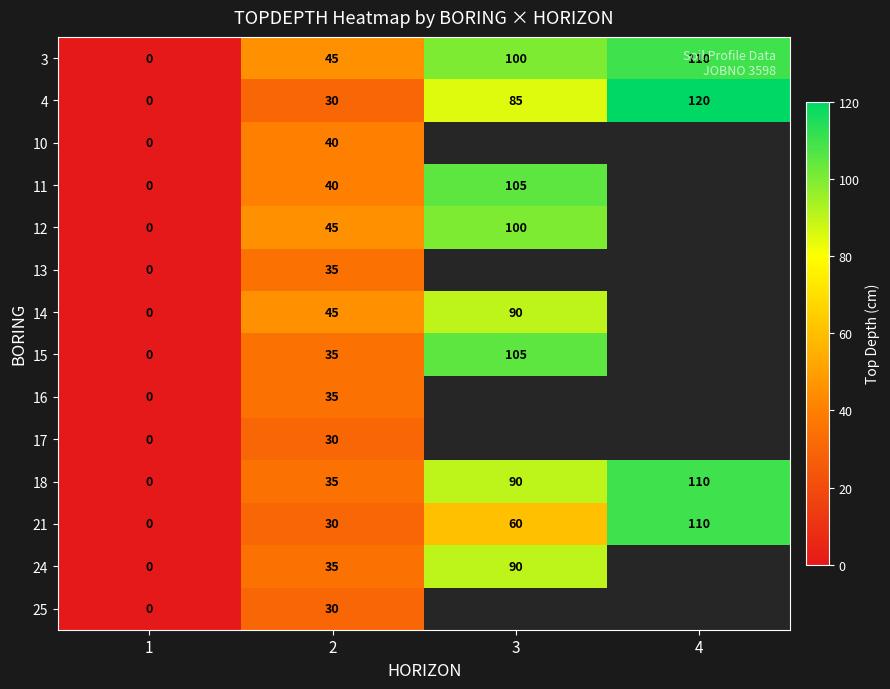

Is it true that 21 equals 60 at 3?

True